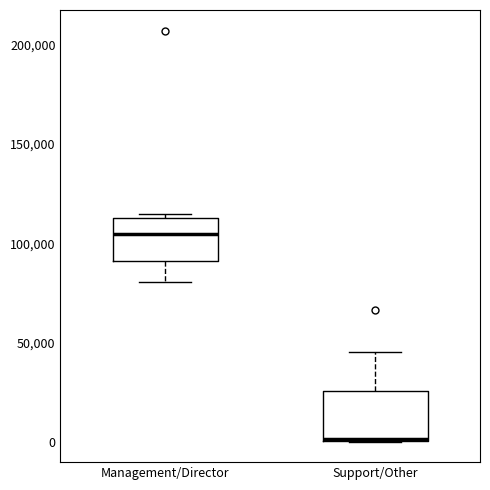

Where is the lower edge of the box for Management/Director on the y-axis? The values are not printed on the chart, so give them approximately, as read against the axis.

90000